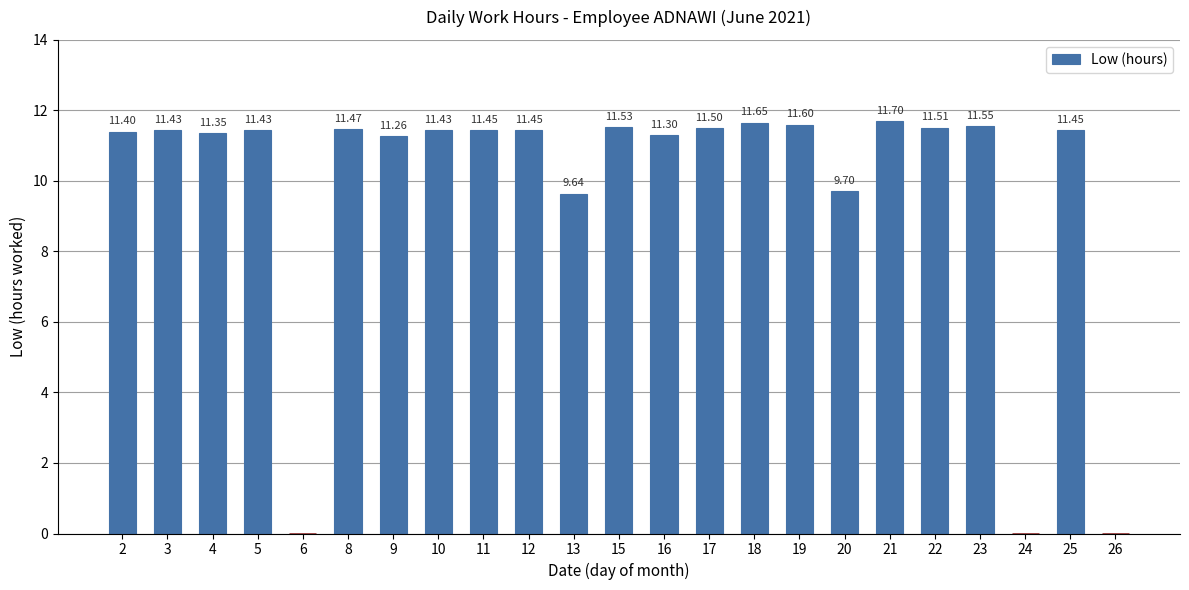

The chart shows a value of 11.4 at 5. True or false?

True